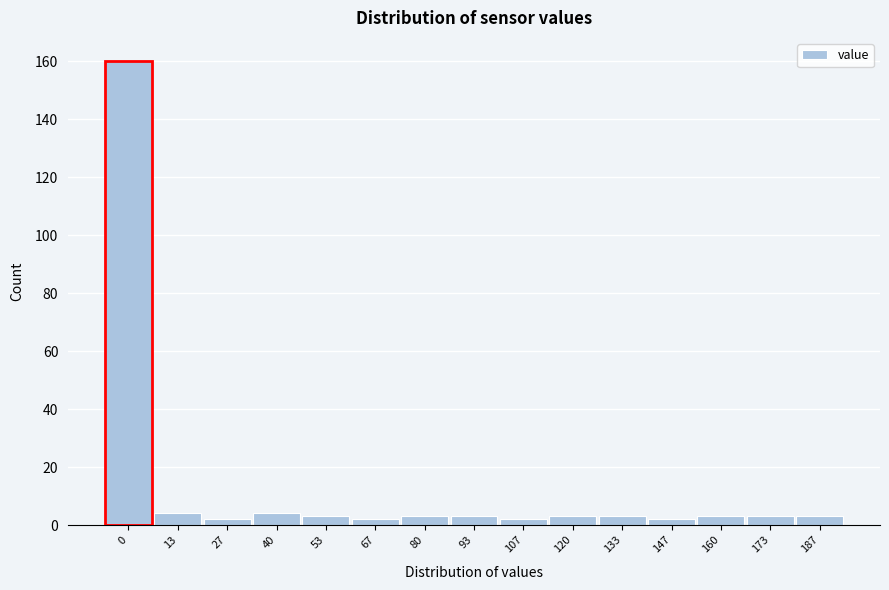

Reading left to right, list all the values displayed in this chart.

160	4	2	4	3	2	3	3	2	3	3	2	3	3	3